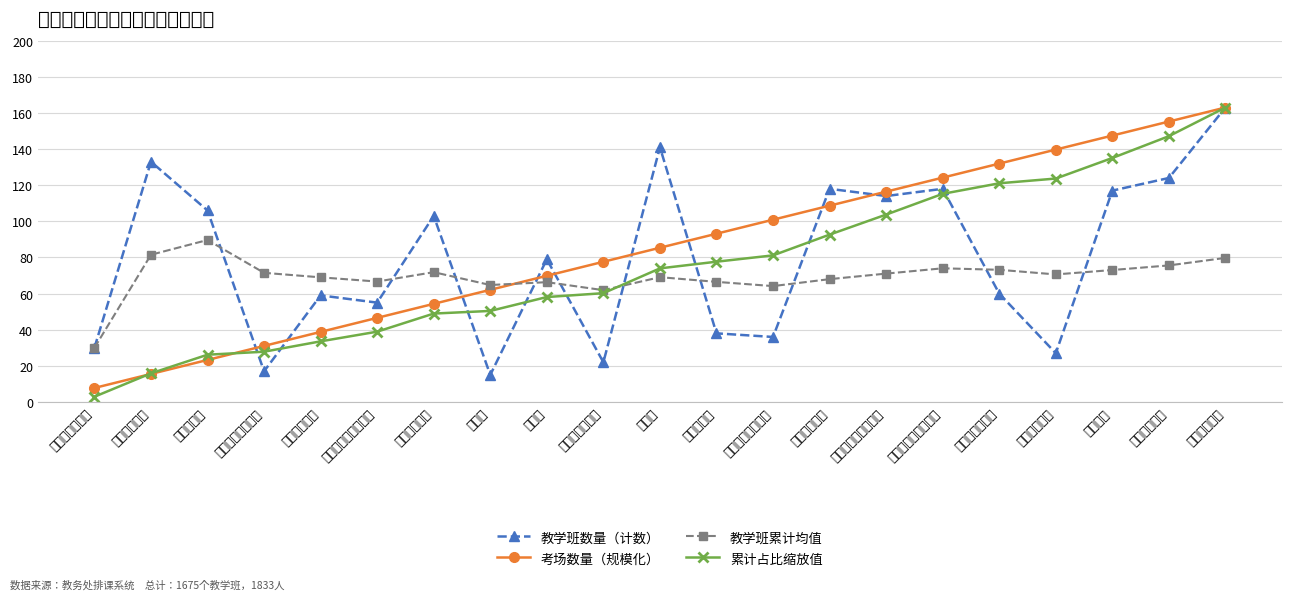

What is the difference between the 考场数量（规模化） values at 林学院 and 马克思主义学院?

7.8